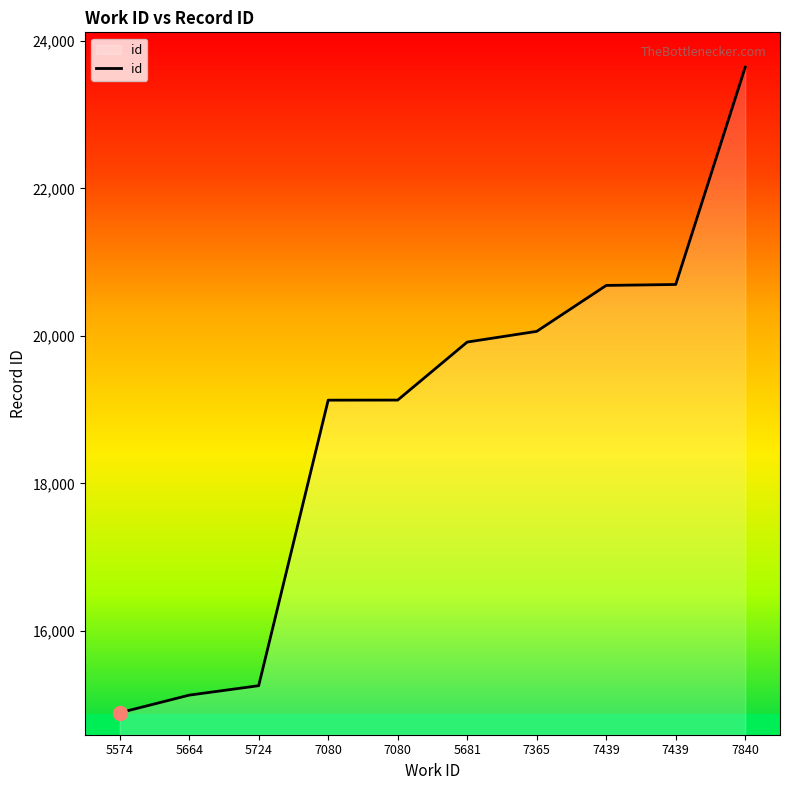

Does the chart display data point markers on the line(s)?

No